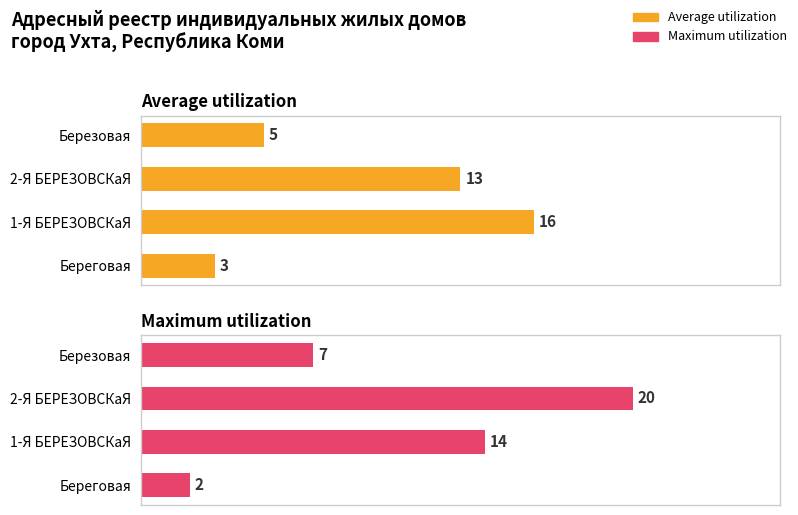

How many bars are there in total?

8